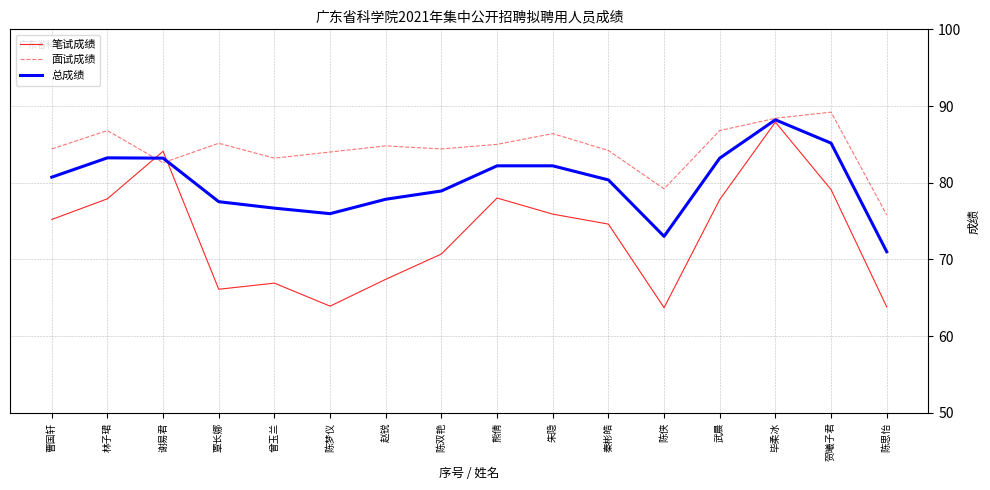

After their last crossing, which series has the higher values: 总成绩 or 笔试成绩?

总成绩